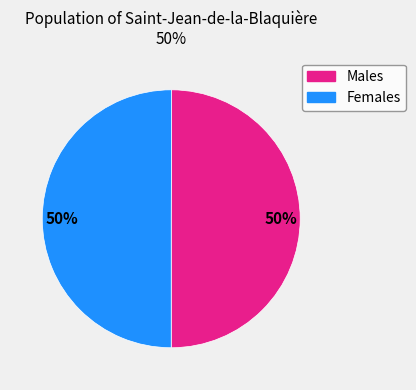

To the nearest percent, what is the average slice percentage?

50%